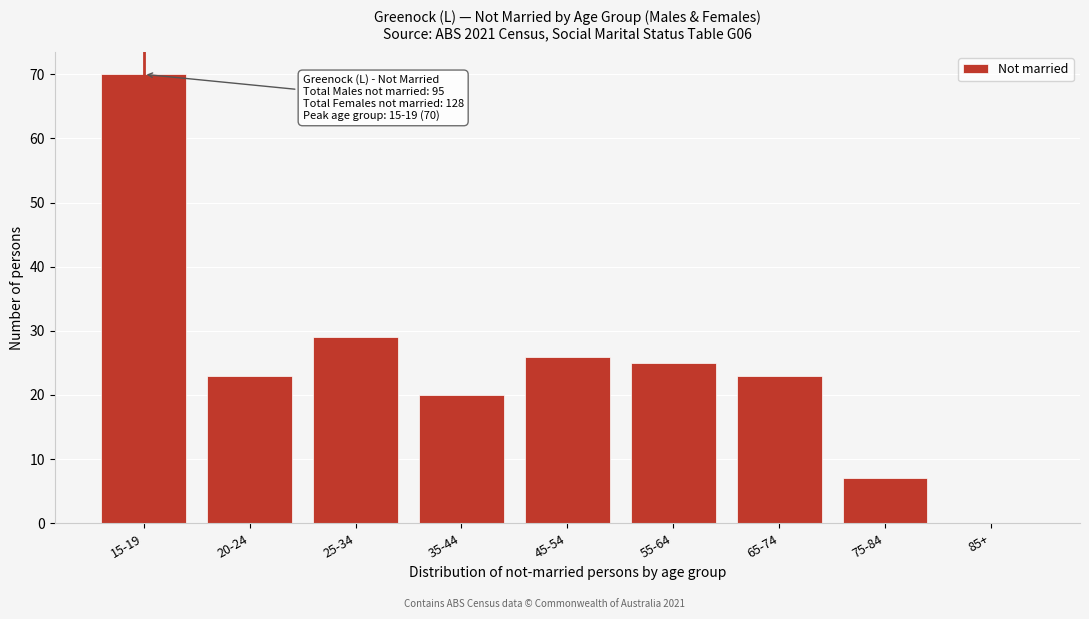

Reading left to right, what are all the values shown in this chart?

15-19=70	20-24=23	25-34=29	35-44=20	45-54=26	55-64=25	65-74=23	75-84=7	85+=0